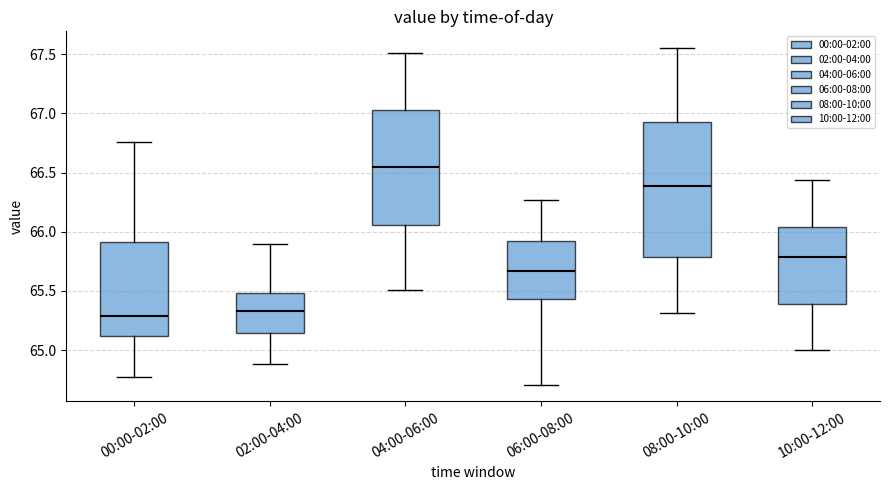

Reading left to right, read every box against the y-axis: the position of its median line, the range the box covers, and the ends of its whiskers. The values are not printed on the chart, so give them approximately, as read against the axis.

00:00-02:00: median 65.30, box 65.10 to 65.90, whiskers 64.75 to 66.75
02:00-04:00: median 65.35, box 65.15 to 65.50, whiskers 64.90 to 65.90
04:00-06:00: median 66.55, box 66.05 to 67.05, whiskers 65.50 to 67.50
06:00-08:00: median 65.65, box 65.45 to 65.90, whiskers 64.70 to 66.25
08:00-10:00: median 66.40, box 65.80 to 66.95, whiskers 65.30 to 67.55
10:00-12:00: median 65.80, box 65.40 to 66.05, whiskers 65.00 to 66.45